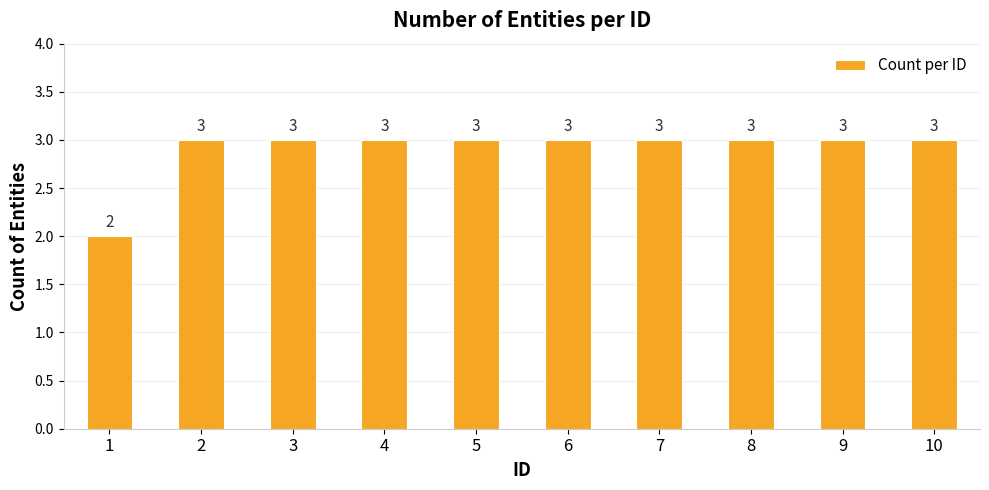

The value at 7 is 3. True or false?

True